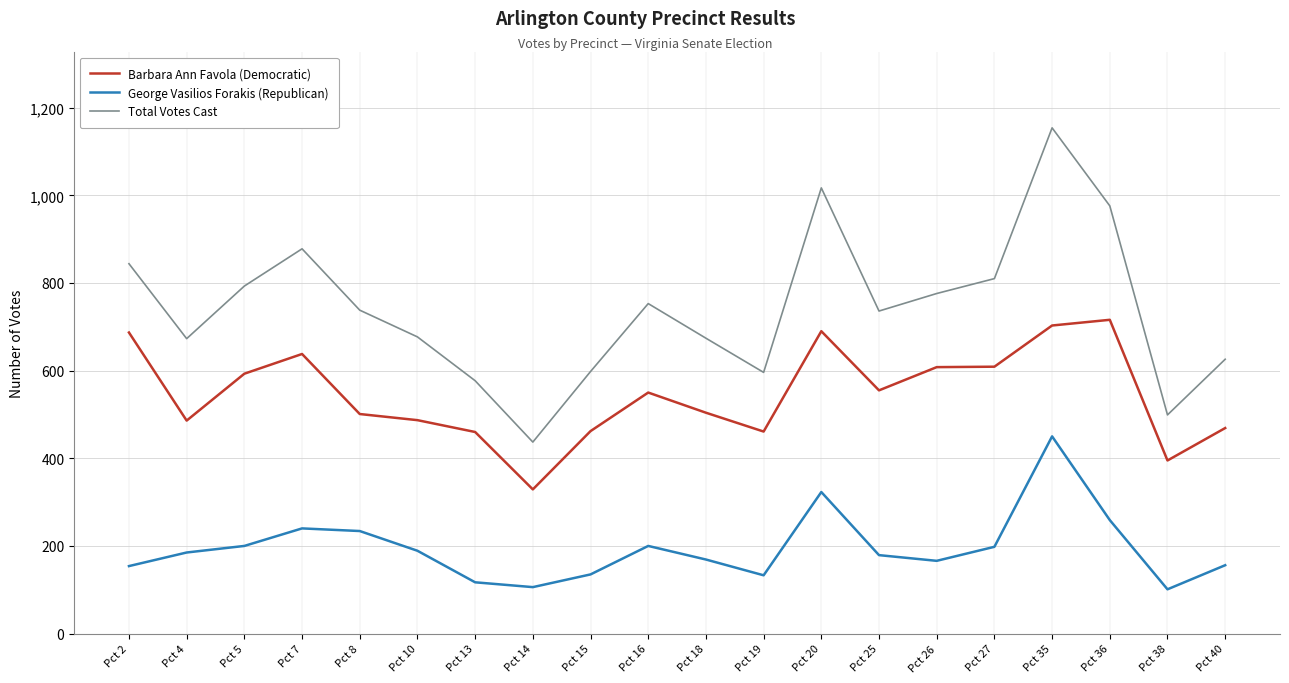

Which series has the widest spread of values?

Total Votes Cast